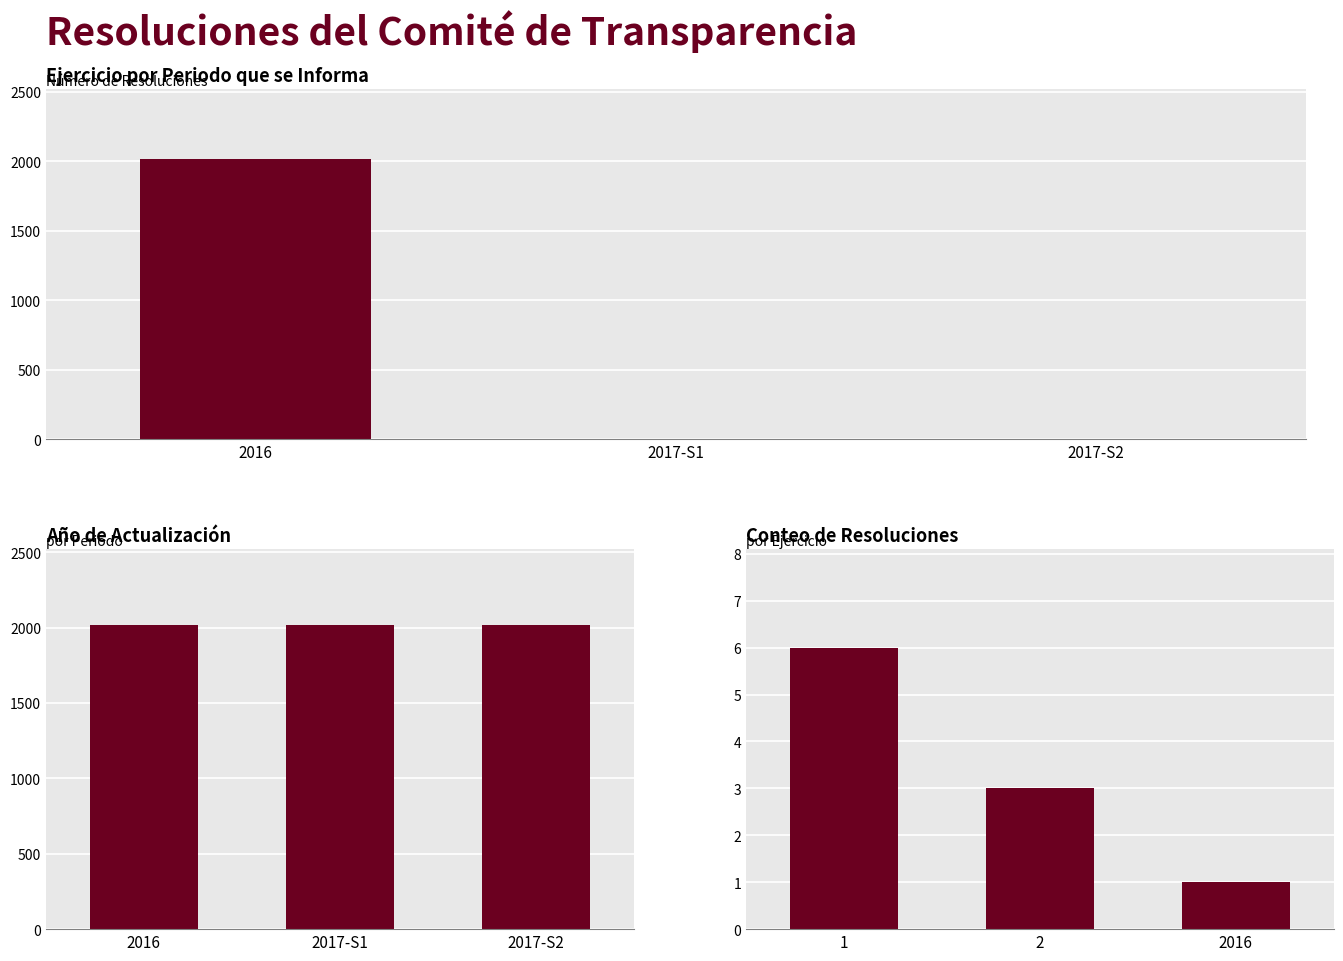

List the series in order of their overall mean, highest first.

Año, Ejercicio, Conteo de Resoluciones